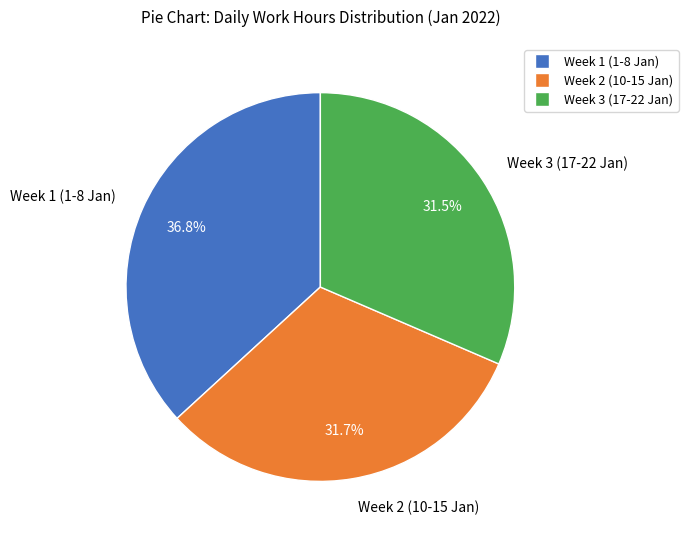

What is the largest slice in the pie chart?

Week 1 (1-8 Jan)